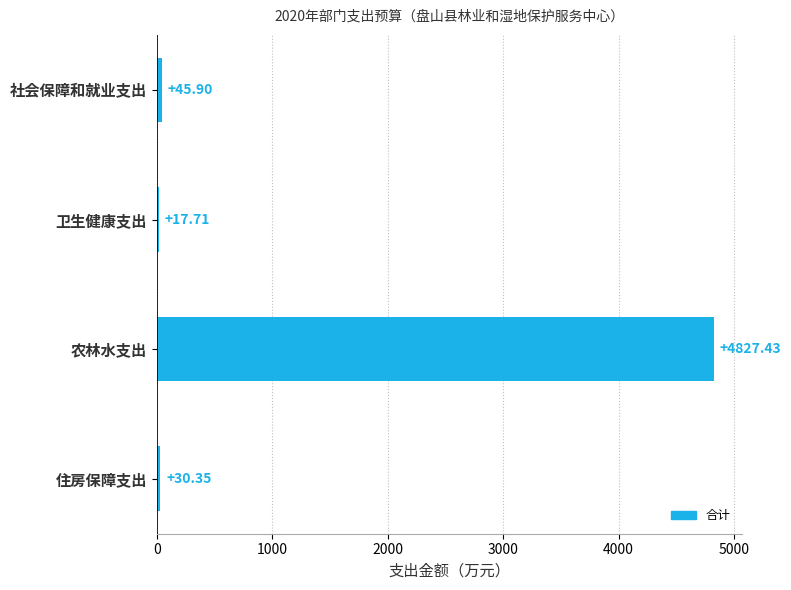

Does the chart contain any negative values?

No